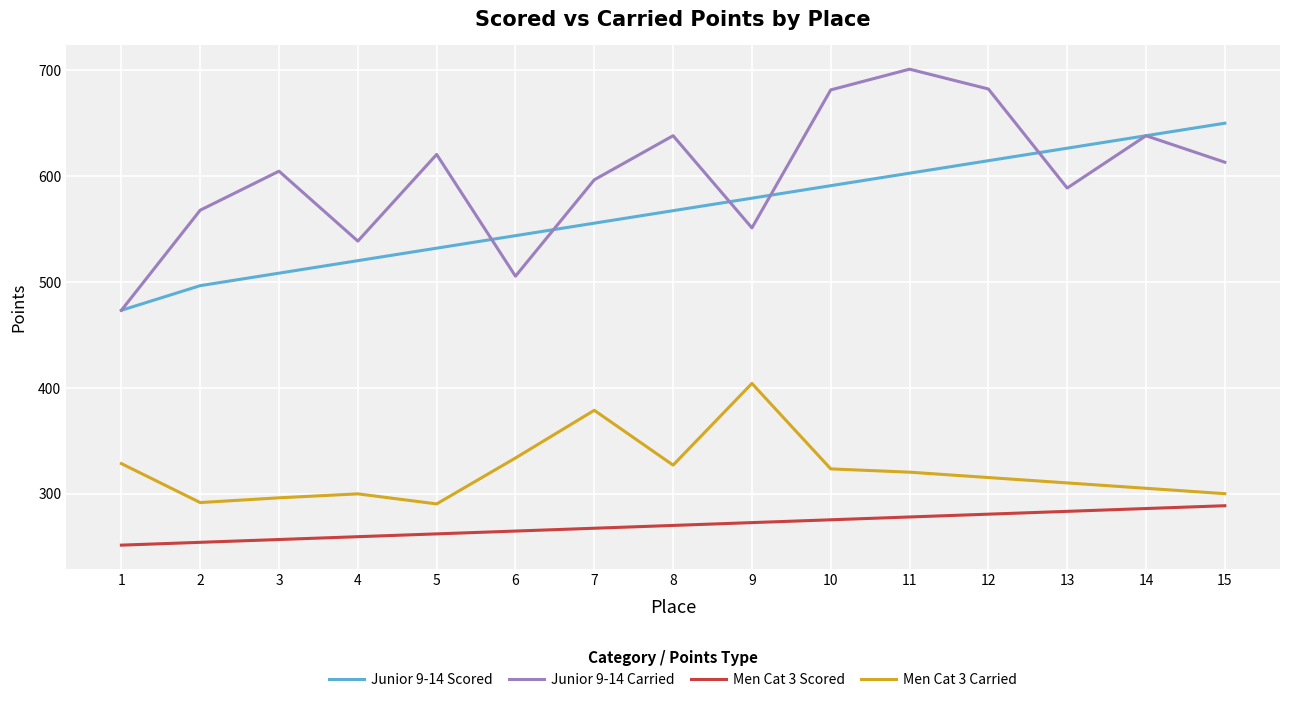

What is the greatest value displayed?

700.8